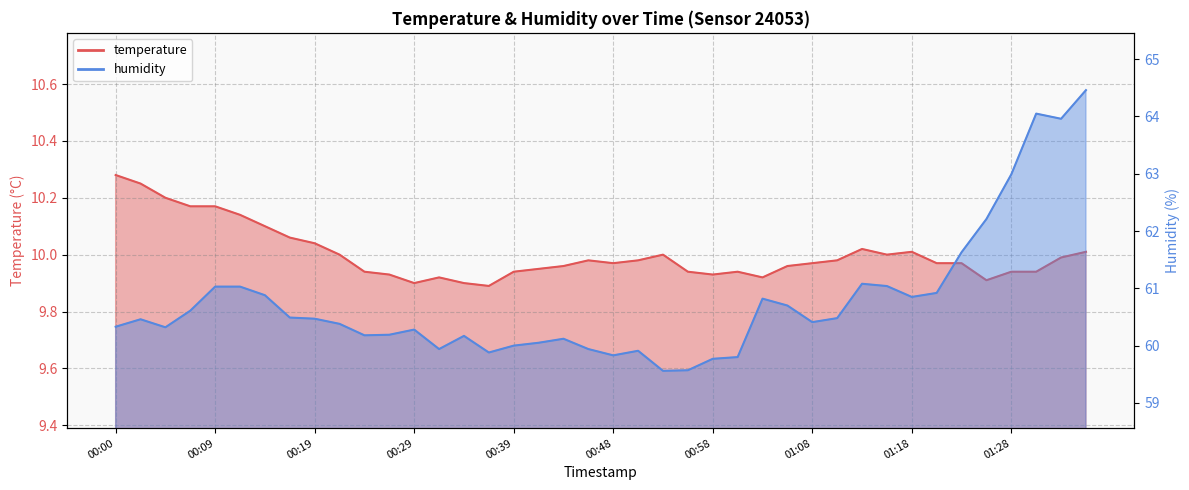

How many data points does each series have?

40